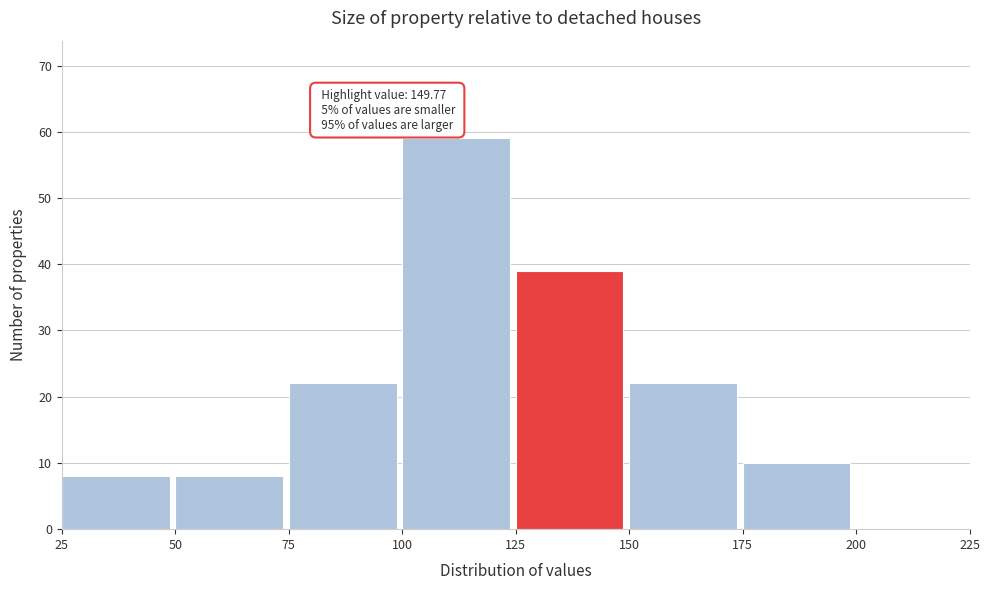

Over which range of the x-axis is the bar tallest?

100 to 125